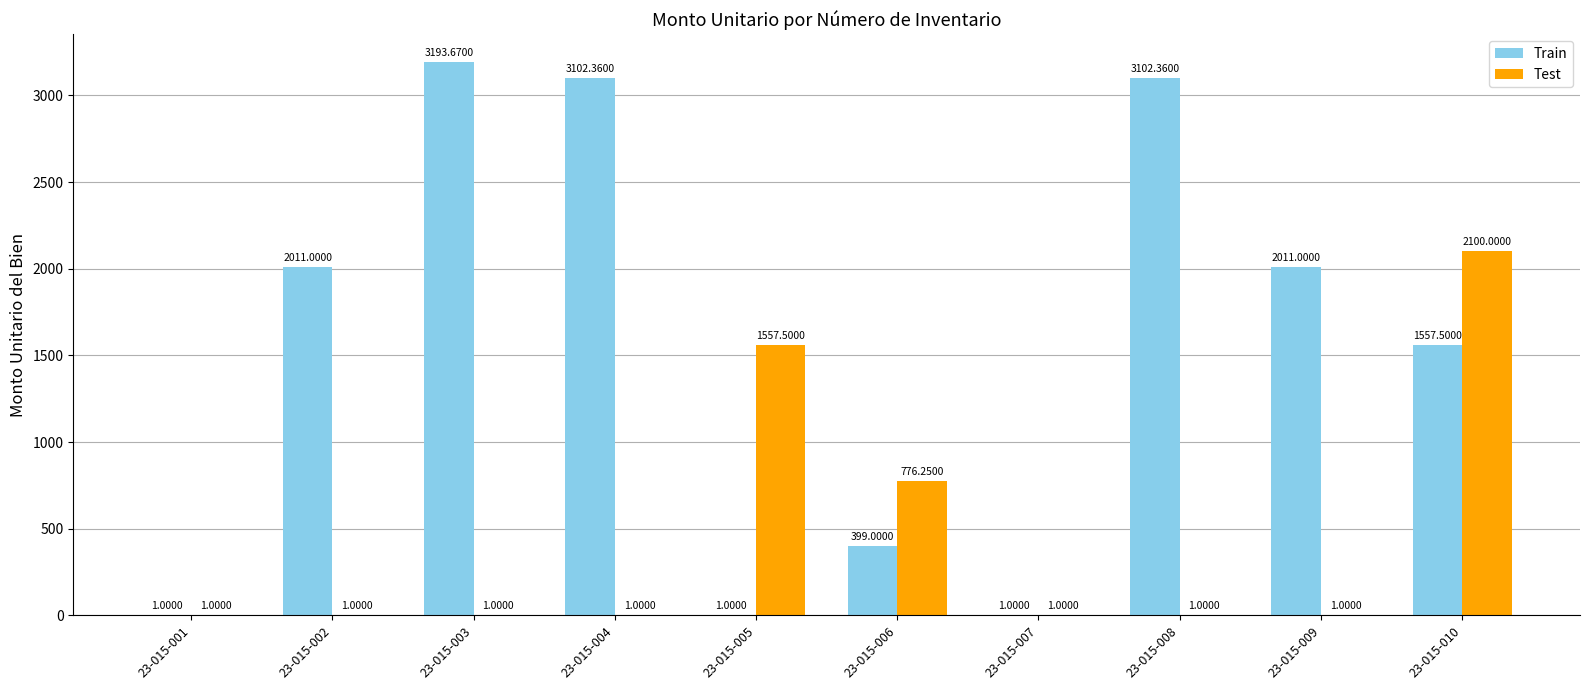

Where is Test nearest to the value 1050?

23-015-006